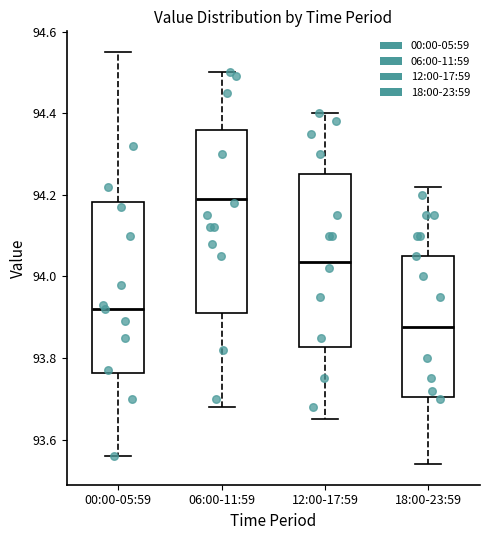

Which box has the highest median line?

06:00-11:59